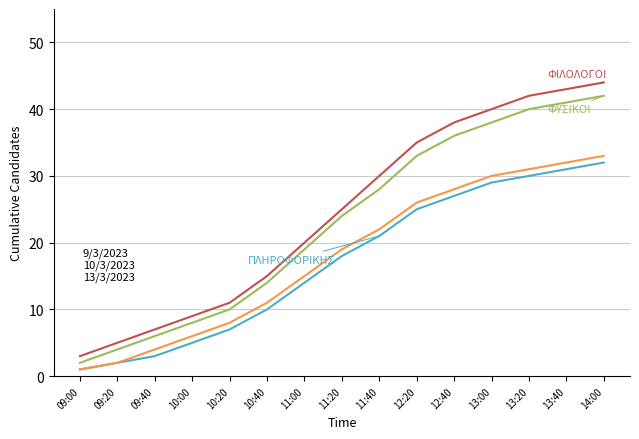

What is the greatest value displayed?

44